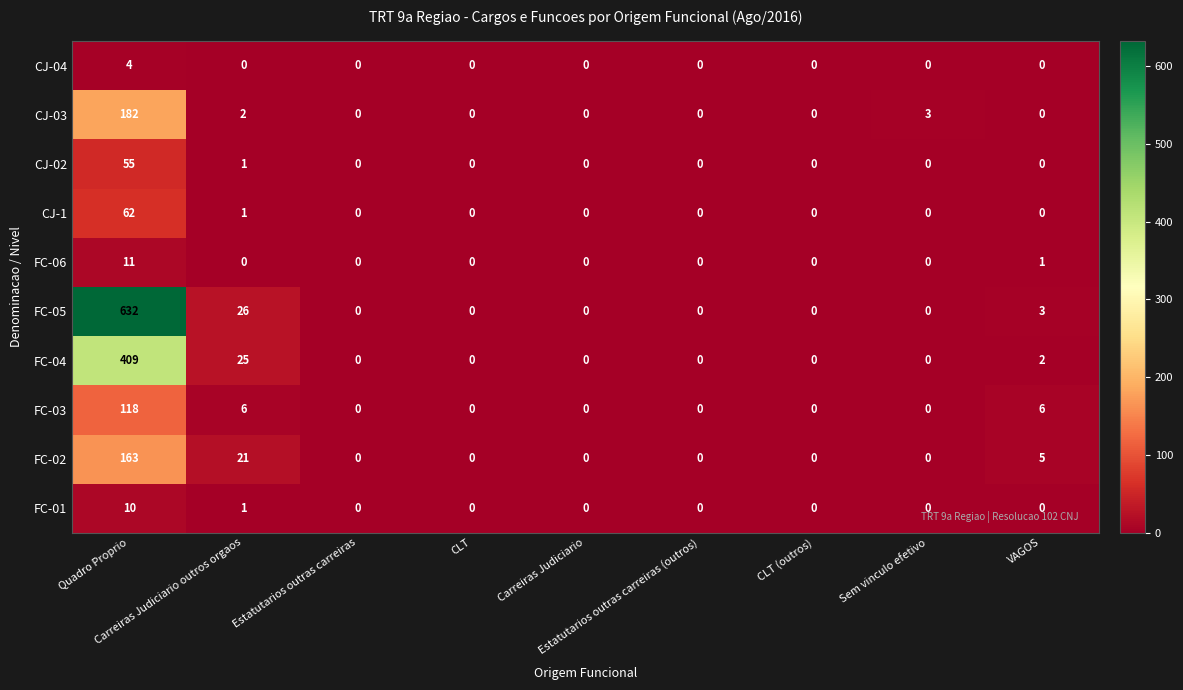

List the series in order of their peak value, lowest first.

CJ-04, FC-01, FC-06, CJ-02, CJ-1, FC-03, FC-02, CJ-03, FC-04, FC-05